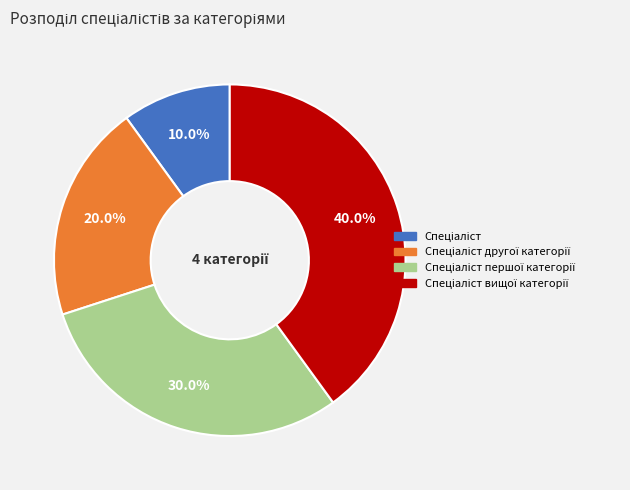

Is there a majority slice in this chart?

No